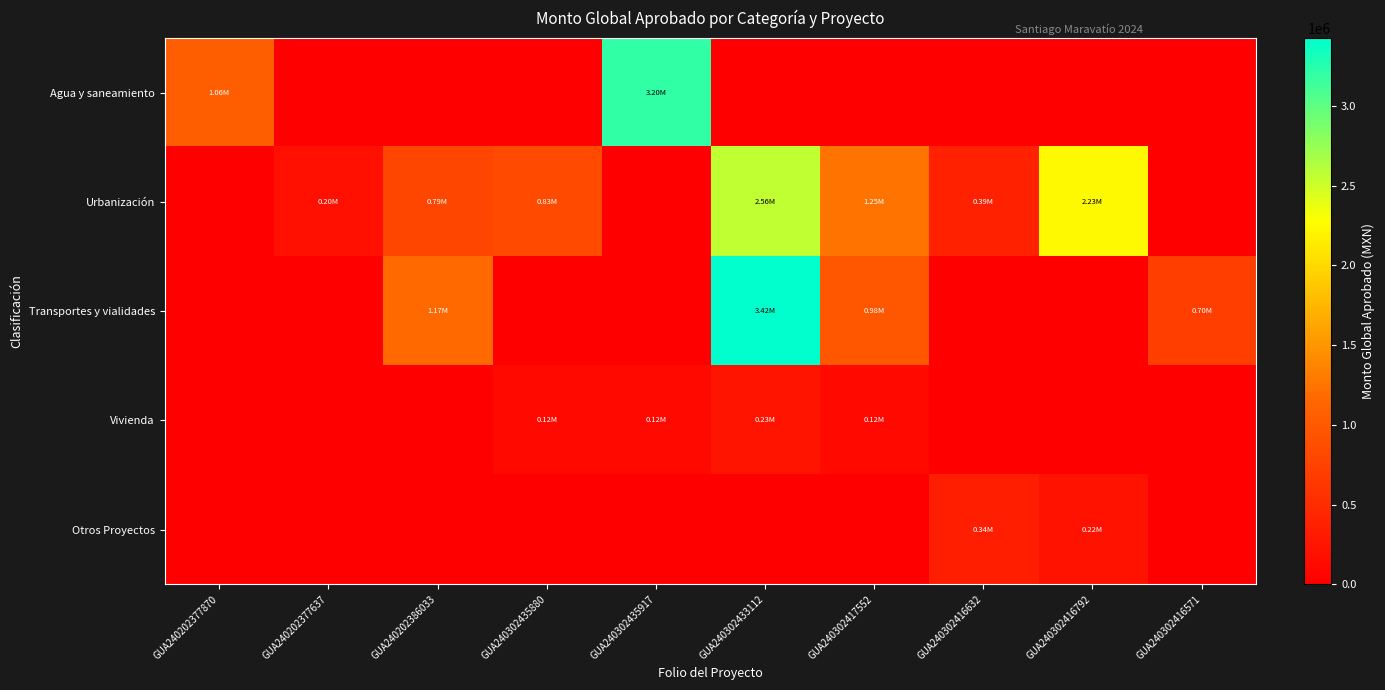

What is the difference between the highest and lowest values at GUA240302435880?

830000.0